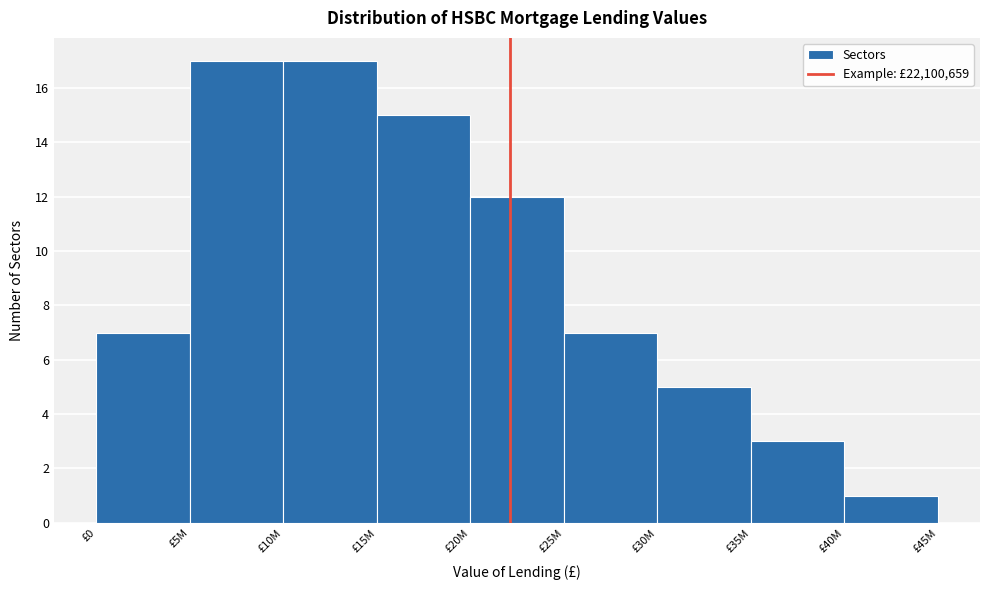

Reading left to right, transcribe all the data shown in this chart.

7	17	17	15	12	7	5	3	1